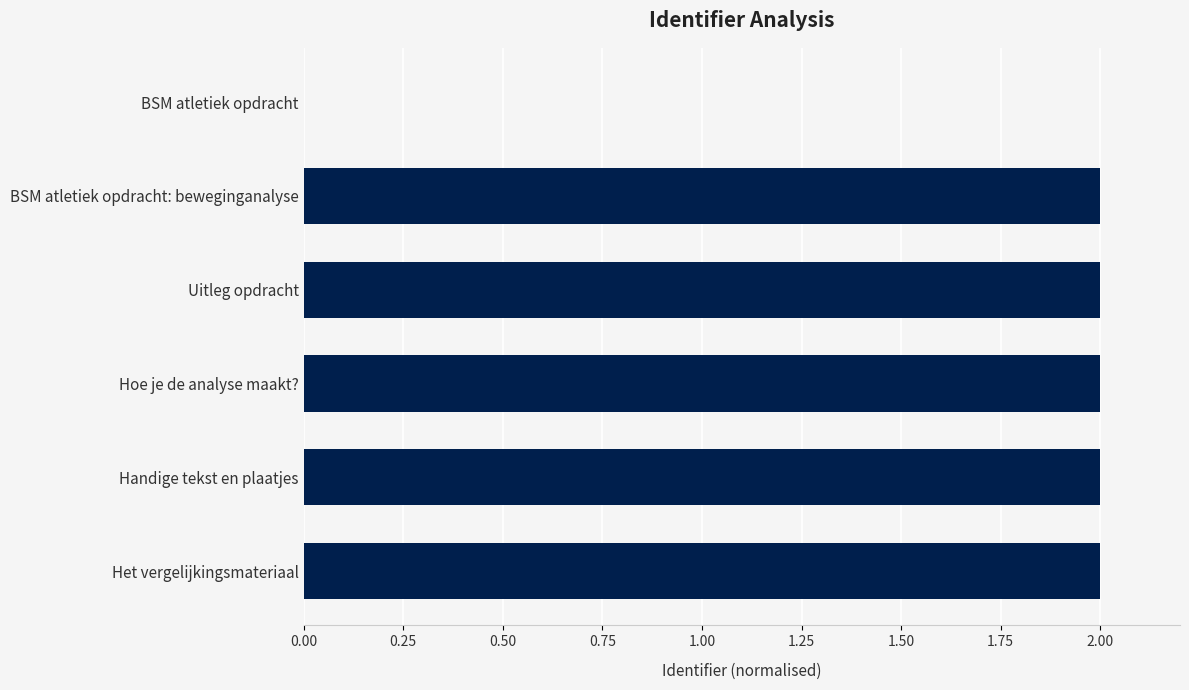

The chart shows a value of 2.0 at Hoe je de analyse maakt?. True or false?

True